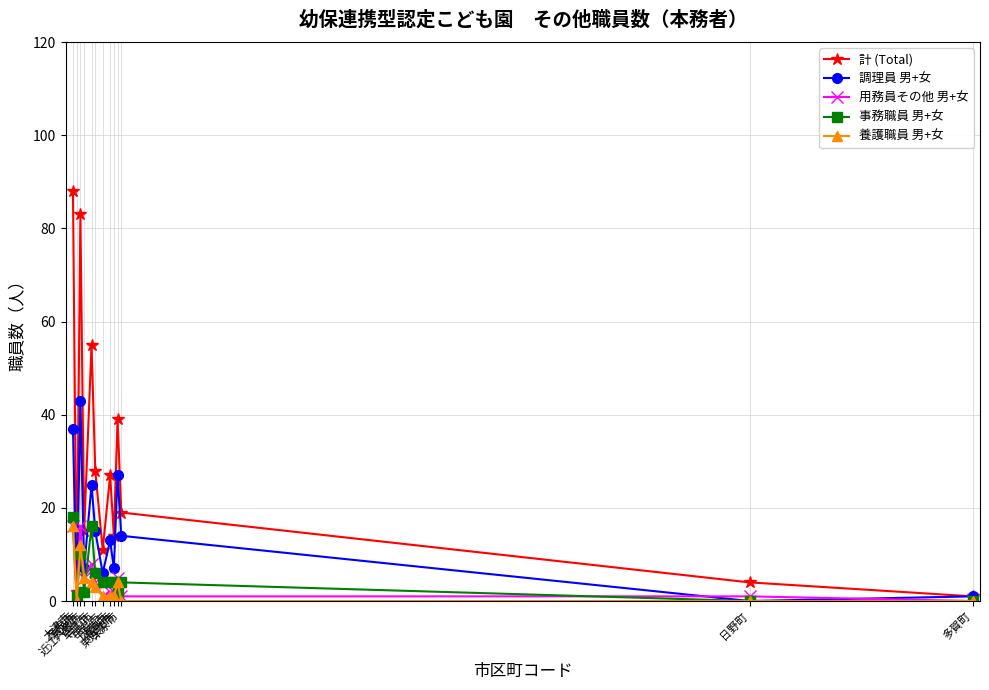

True or false: 調理員 男+女 has more than 2 points higher than both neighbors.

True